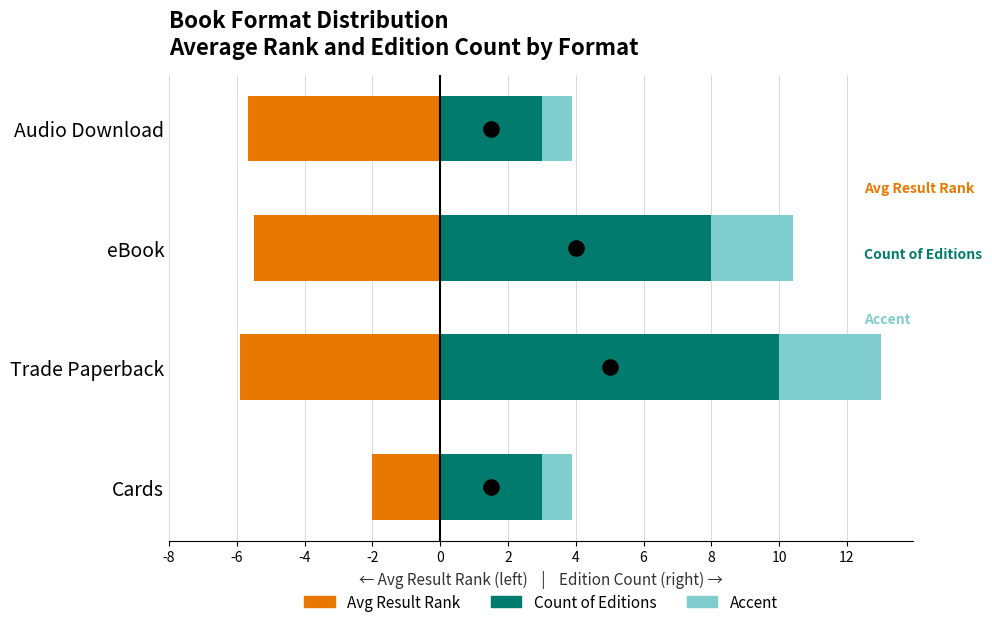

Is the value of Avg Result Rank at Cards greater than the value of Accent at Audio Download?

No